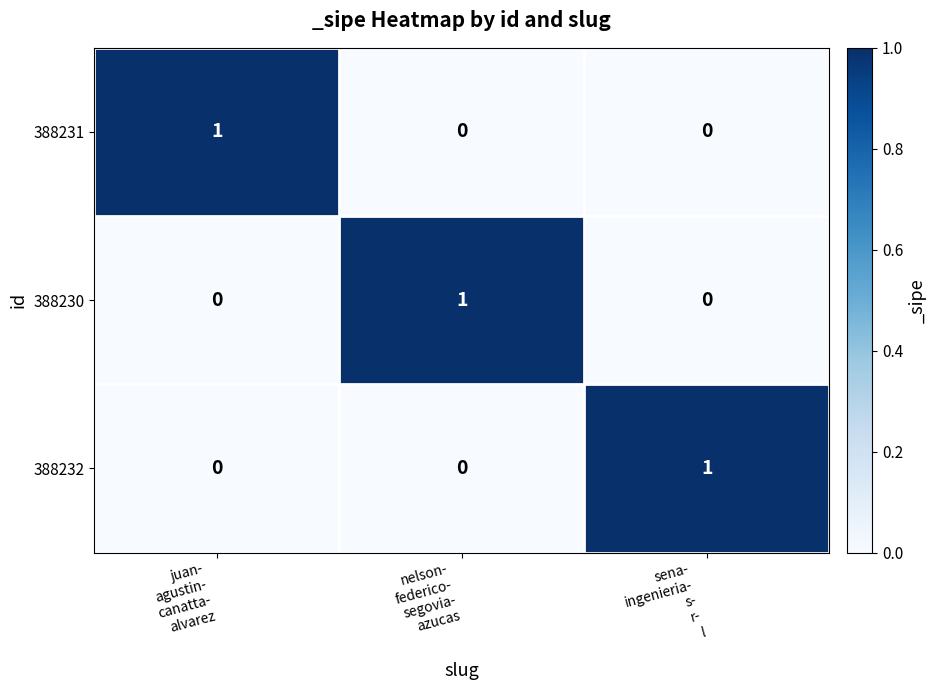

At how many categories does at least one series exceed 0?

3